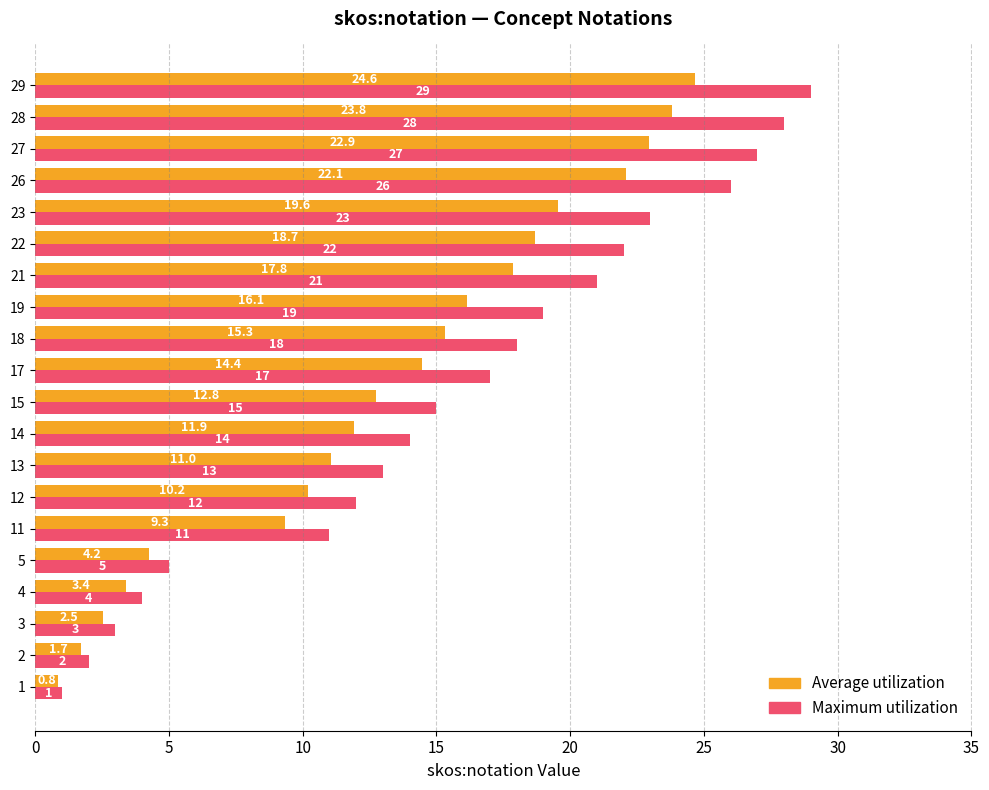

The value of Maximum utilization at 5 is 9.0. True or false?

False